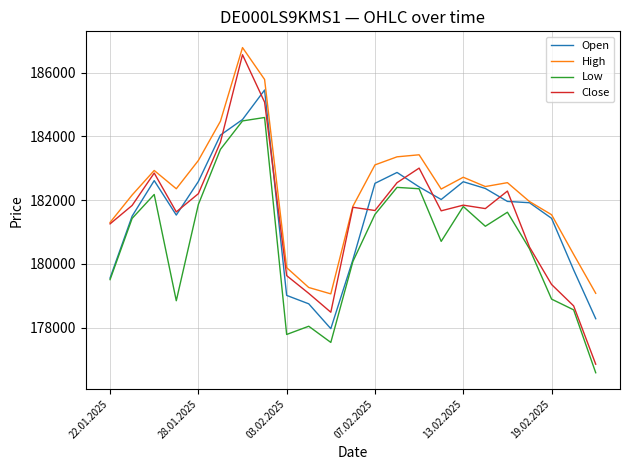

Which series has the largest range (max minus min)?

Close